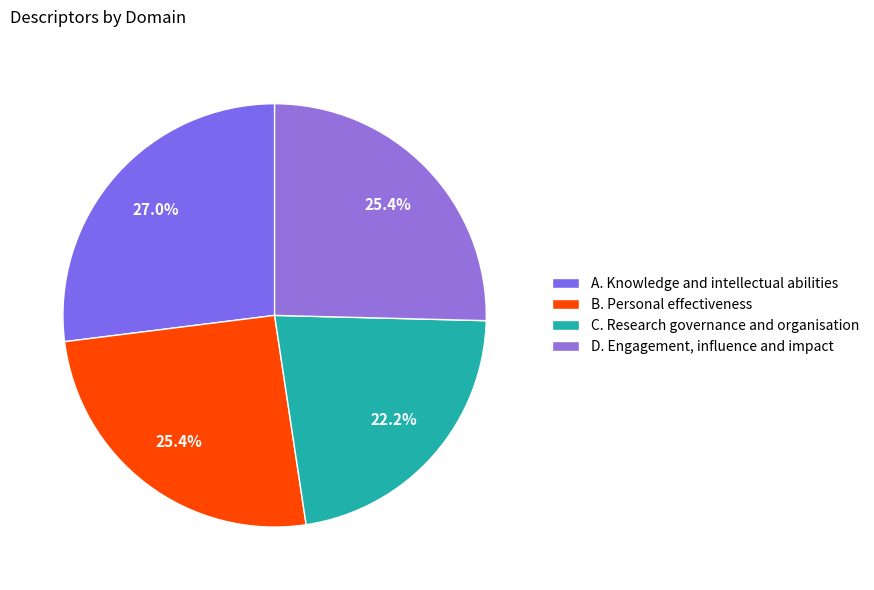

Do C. Research governance and organisation and B. Personal effectiveness together represent more than half of the pie?

No